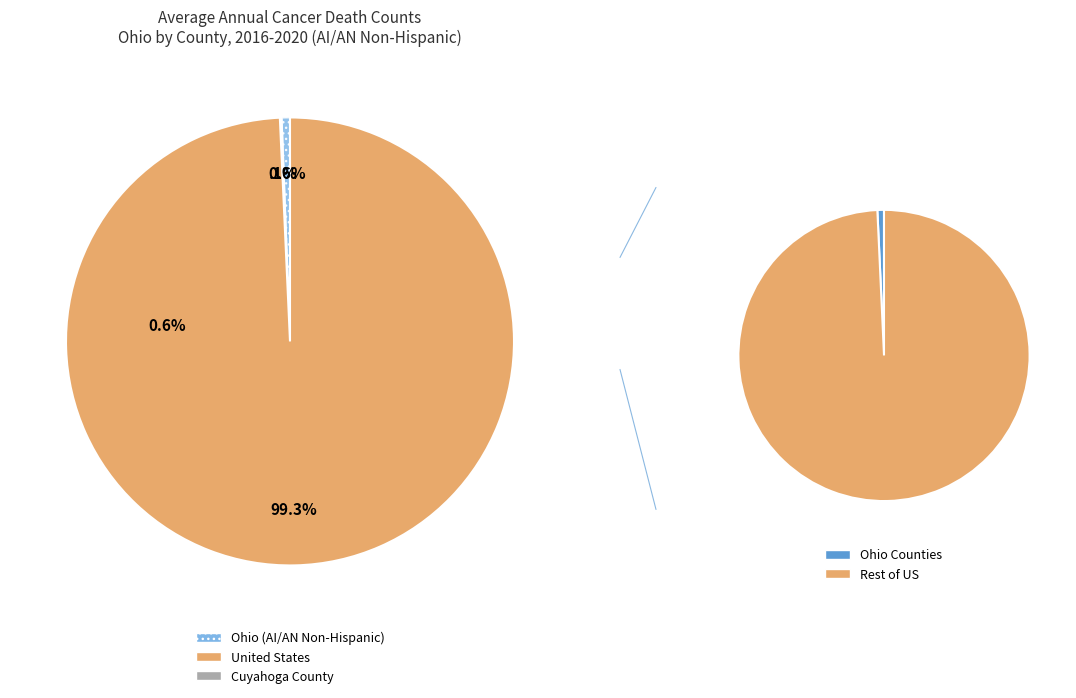

How much of the chart is everything except Ohio?

99.4%